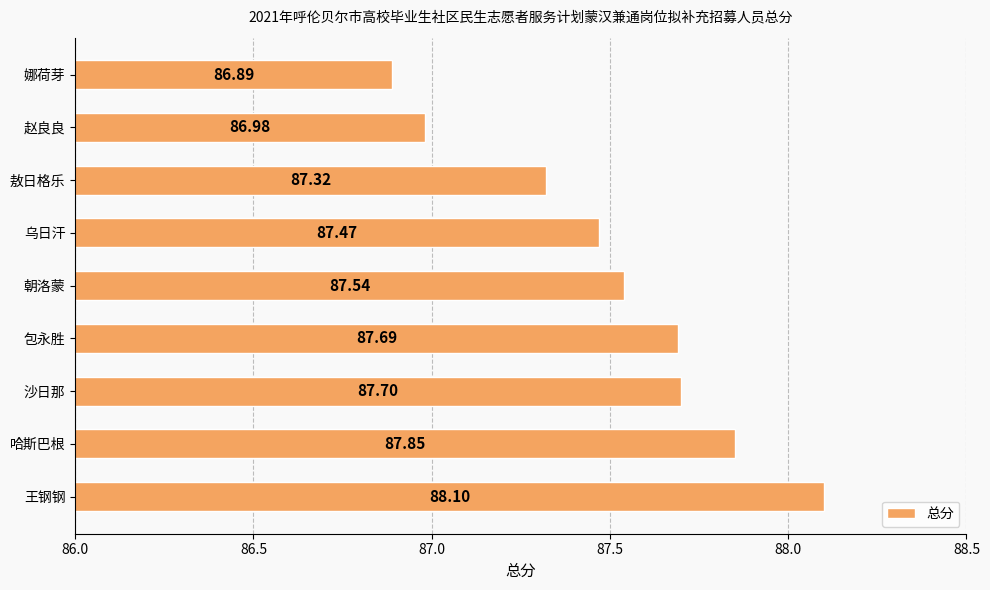

Rank the categories by value from highest to lowest.

王钢钢, 哈斯巴根, 沙日那, 包永胜, 朝洛蒙, 乌日汗, 敖日格乐, 赵良良, 娜荷芽